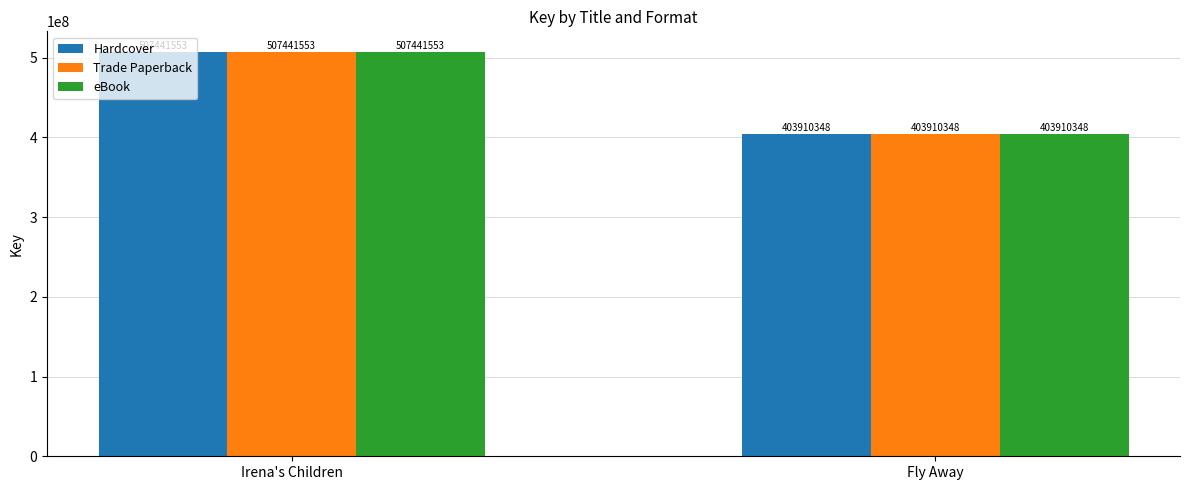

Which label corresponds to the smallest value in the chart?

Fly Away